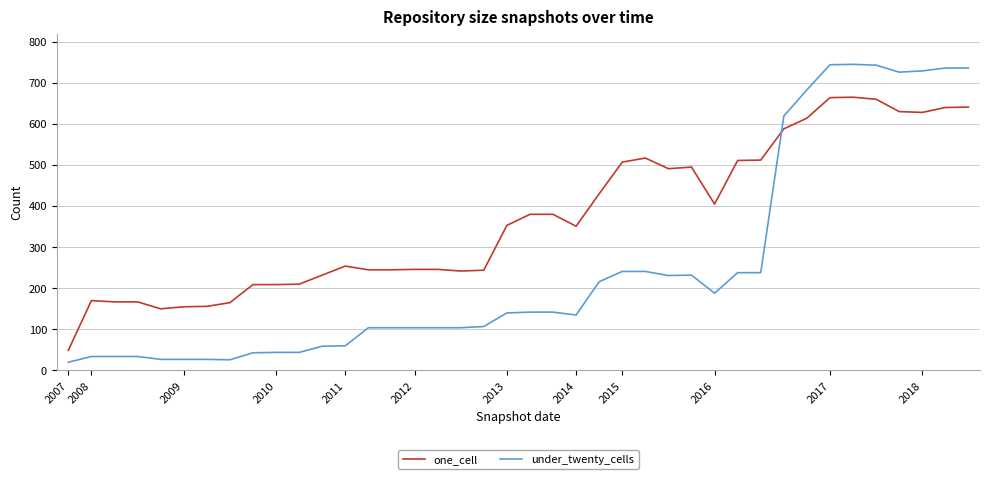

List the series in order of their overall mean, highest first.

one_cell, under_twenty_cells